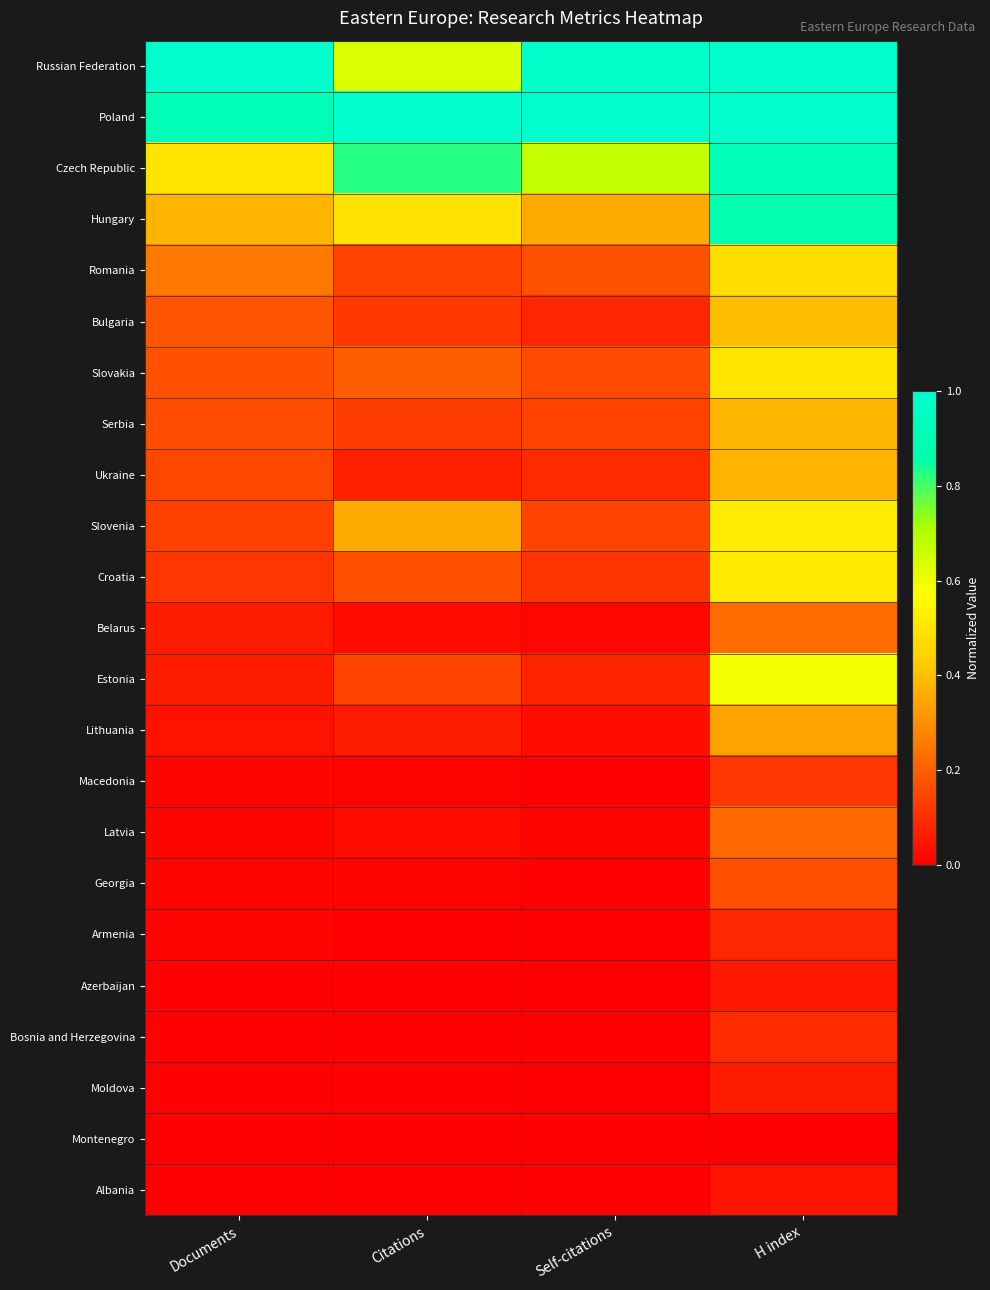

Count the number of categories in the chart.

4